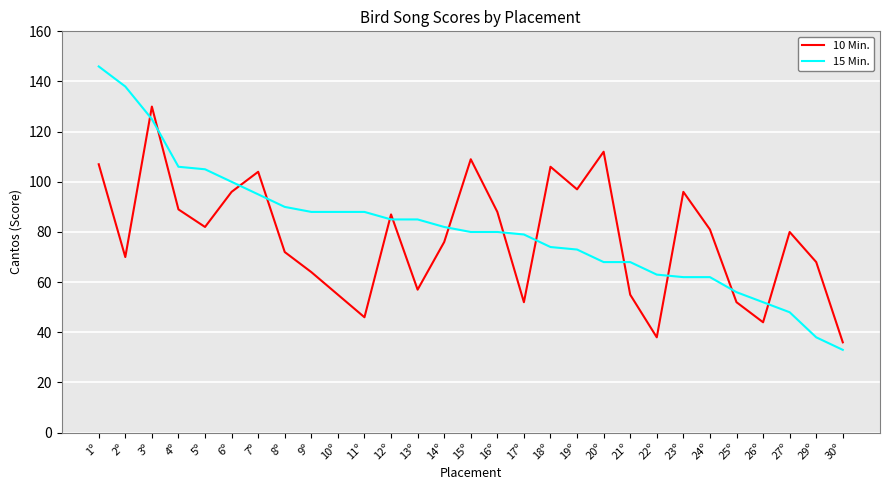

Count the number of categories in the chart.

29